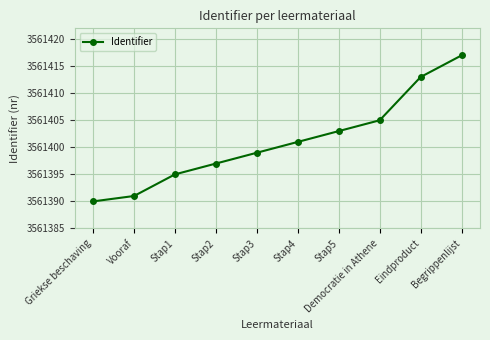

List the labels in order of value, largest first.

Begrippenlijst, Eindproduct, Democratie in Athene, Stap5, Stap4, Stap3, Stap2, Stap1, Vooraf, Griekse beschaving